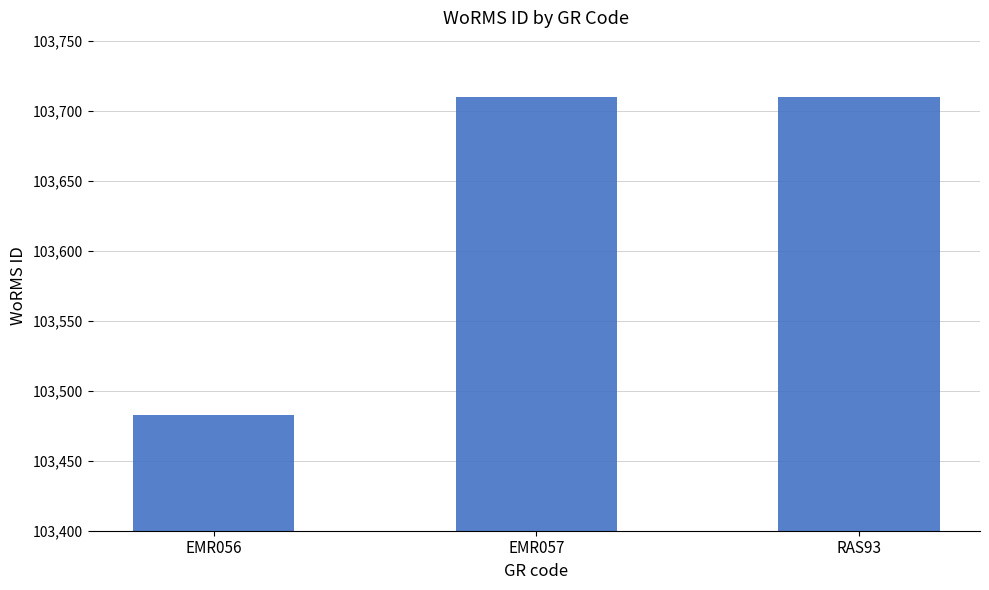

What is the label of the 2nd bar from the left?

EMR057